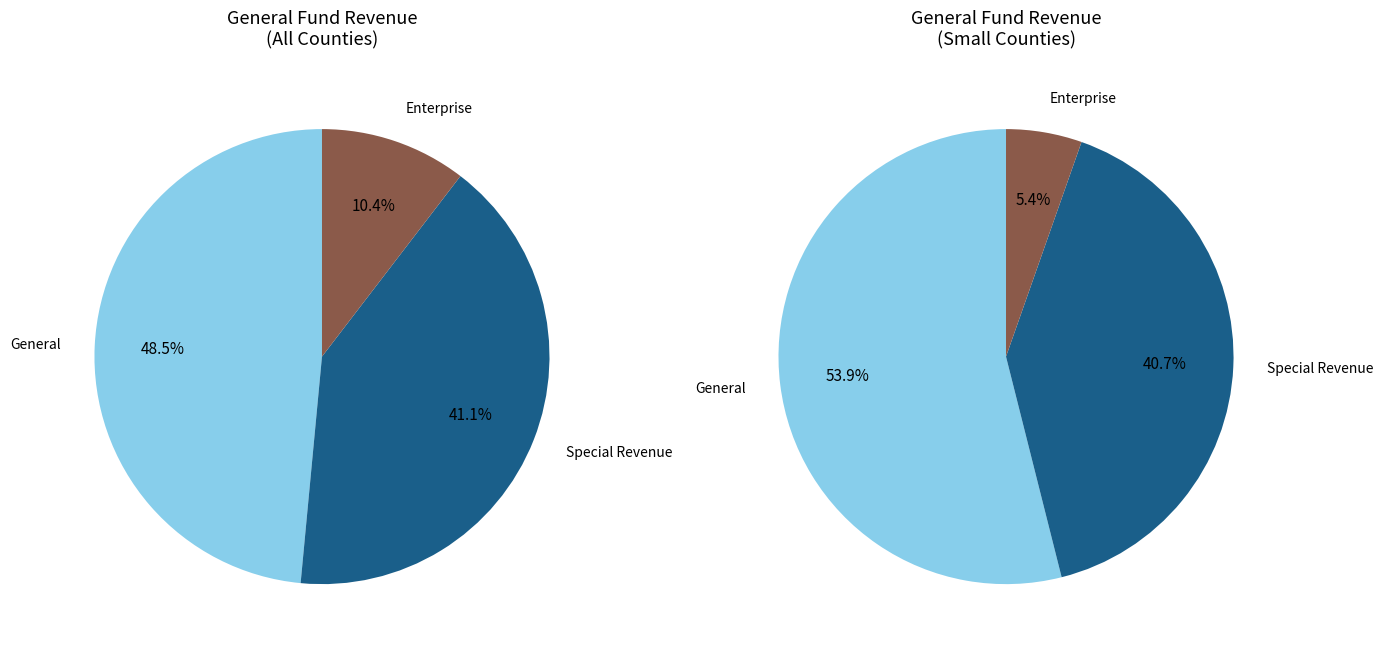

Which series changed the most between 3 and 28?

General